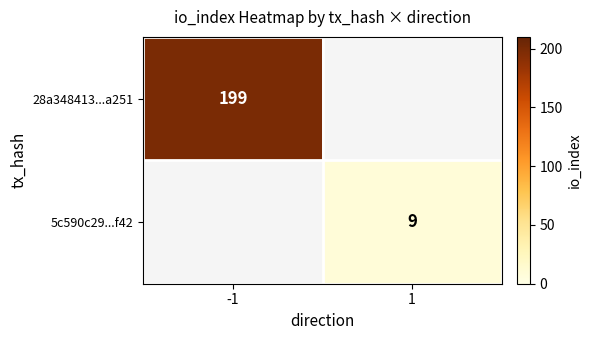

Which label corresponds to the largest value in the chart?

-1